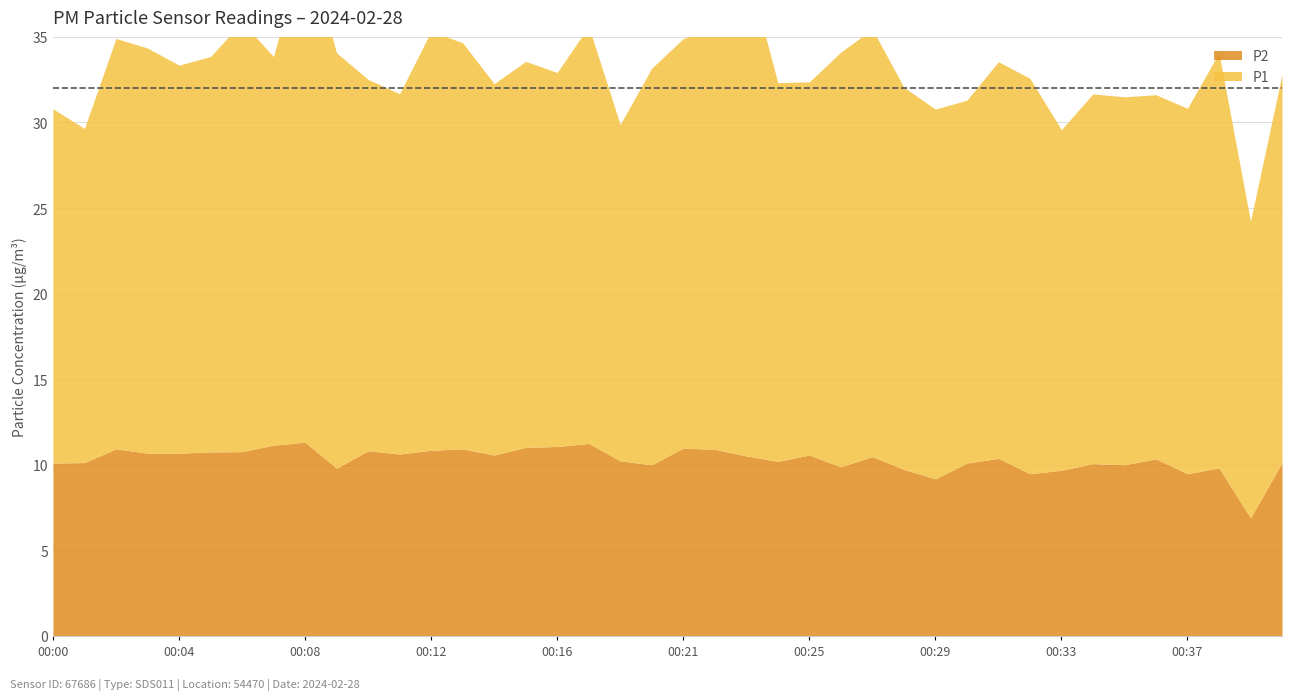

What is the total value across all series at 00:28?

32.1